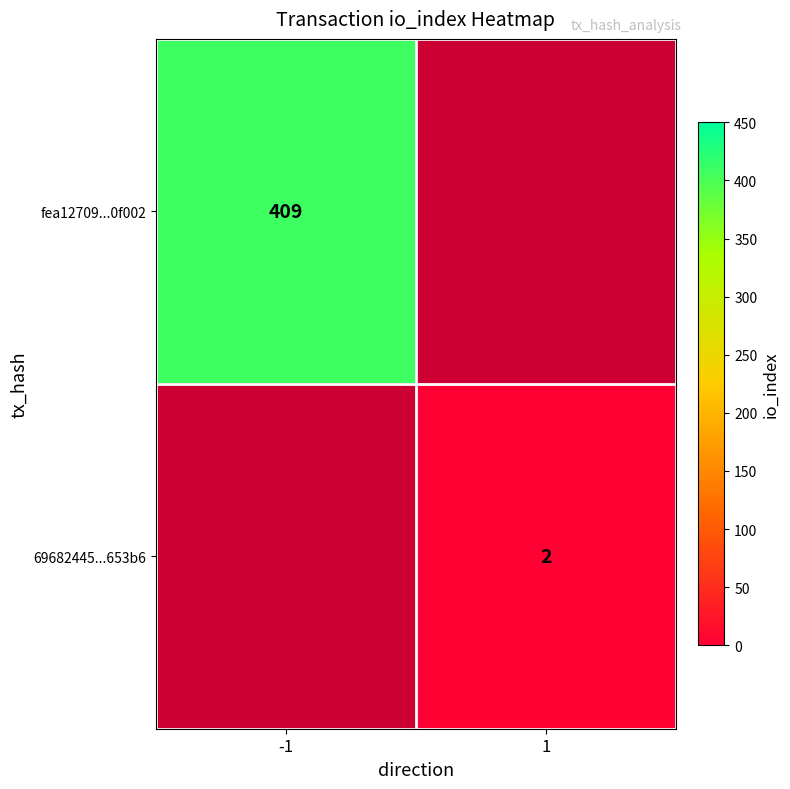

True or false: 69682445...653b6 has a value of 2 at 1.

True